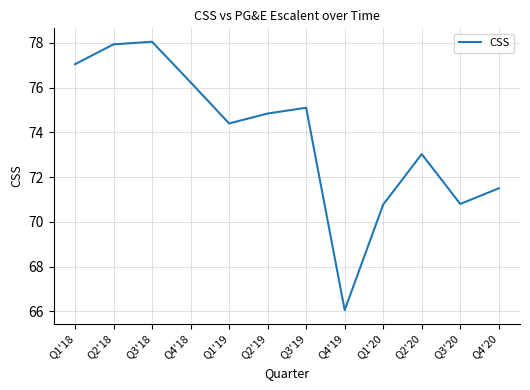

True or false: the data shows 66.1 at Q4'19.

True